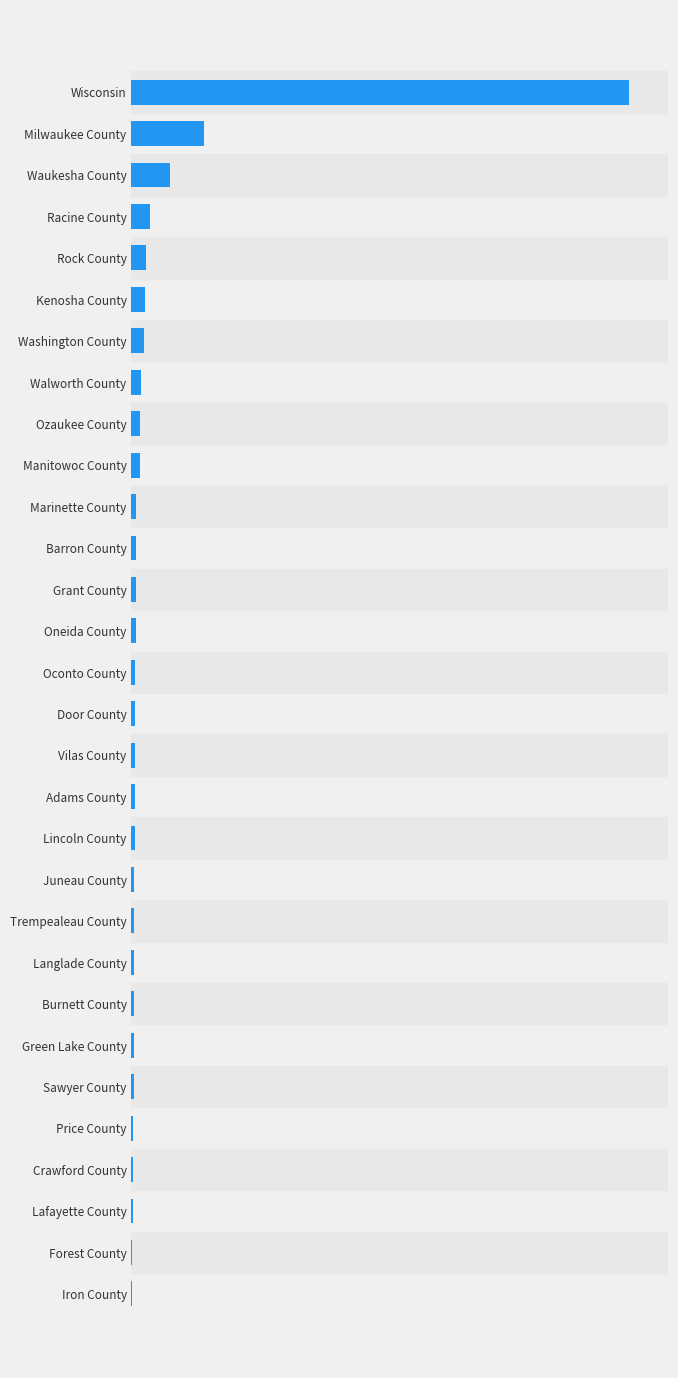

Are the bars horizontal?

Yes